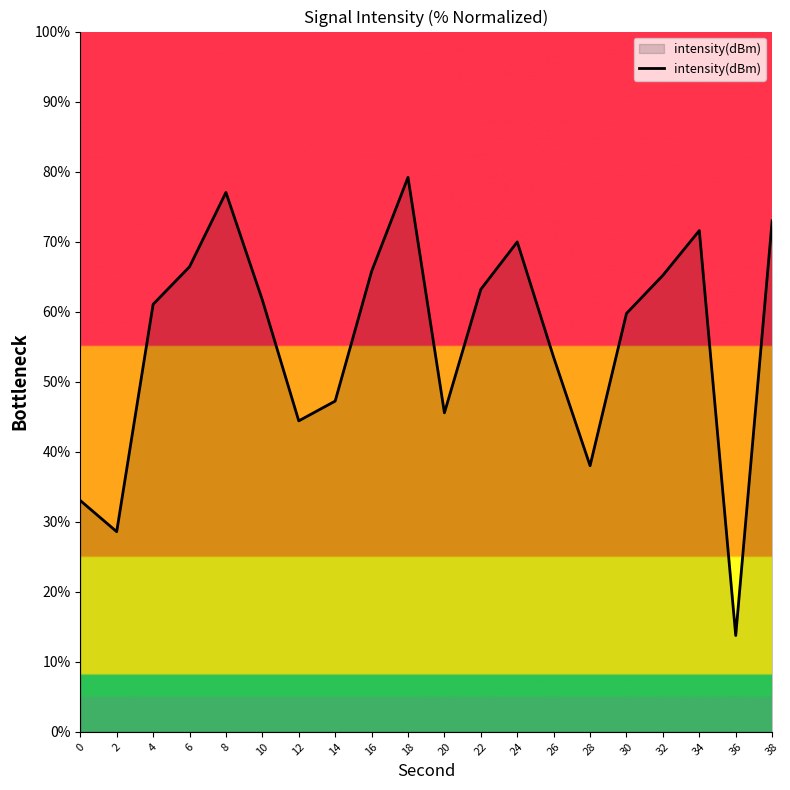

Reading left to right, list all the values displayed in this chart.

0=33.0	2=28.6	4=61.0	6=66.4	8=77.0	10=61.7	12=44.4	14=47.2	16=65.7	18=79.2	20=45.6	22=63.2	24=70.0	26=53.5	28=38.0	30=59.7	32=65.2	34=71.6	36=13.8	38=73.0